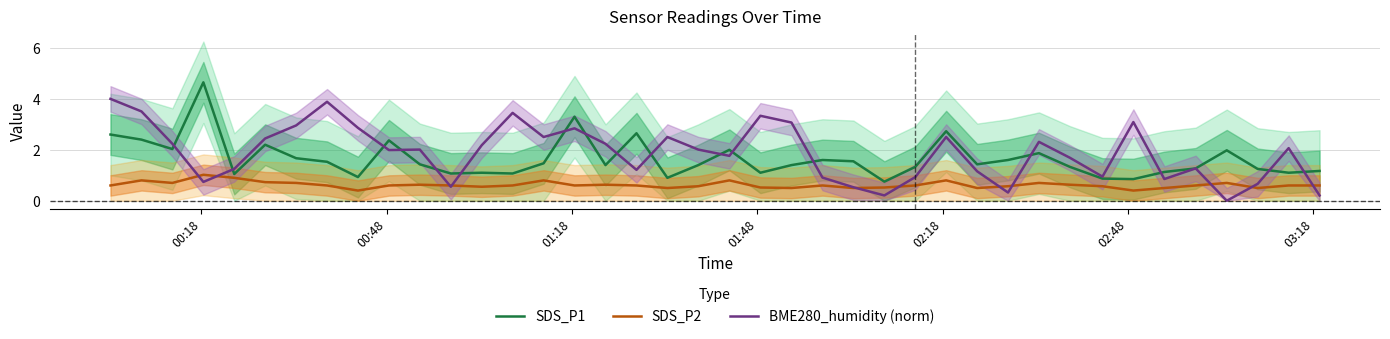

What is the lowest value of the SDS_P1 series?

0.8